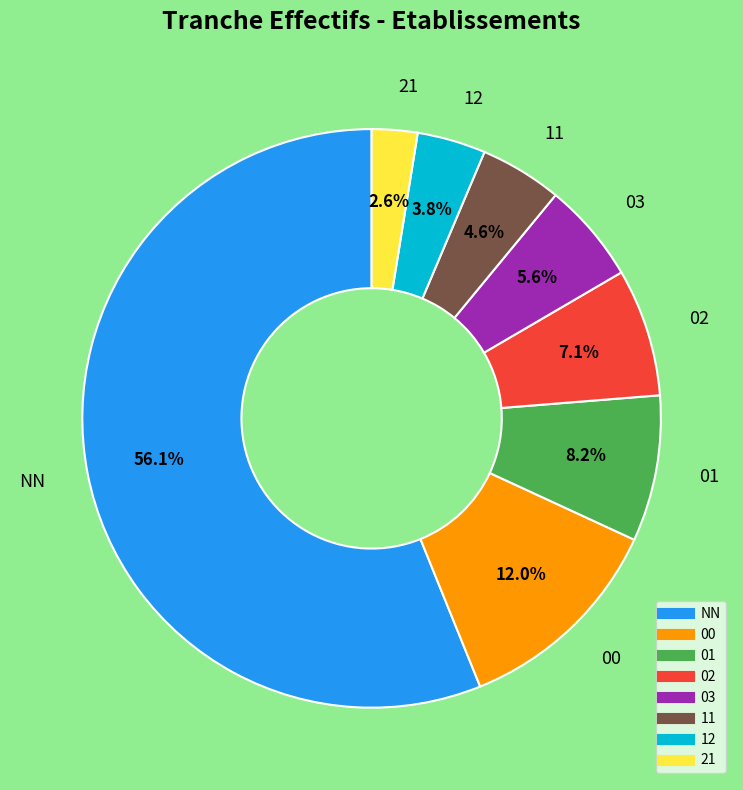

To the nearest percent, what is the average slice percentage?

12%